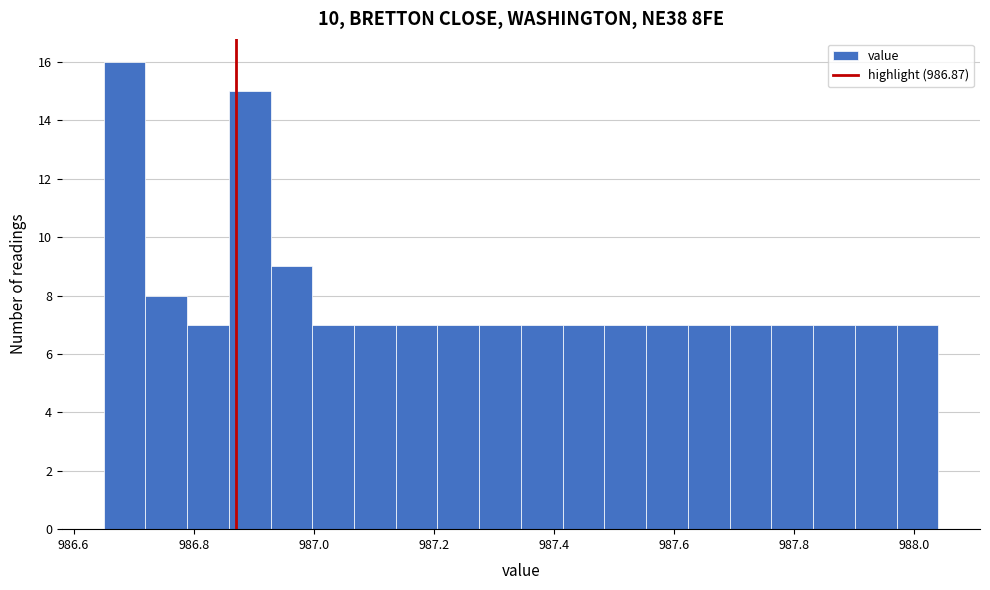

Around what value on the x-axis is the tallest bar? Give the approximate position of its centre, as read against the axis.

986.68